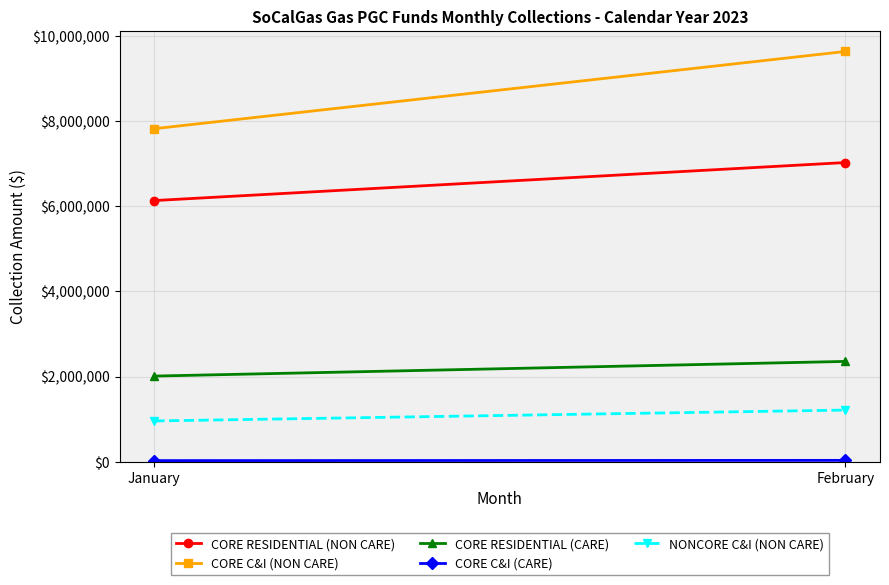

What is the difference between the NONCORE C&I (NON CARE) values at January and February?

255408.1